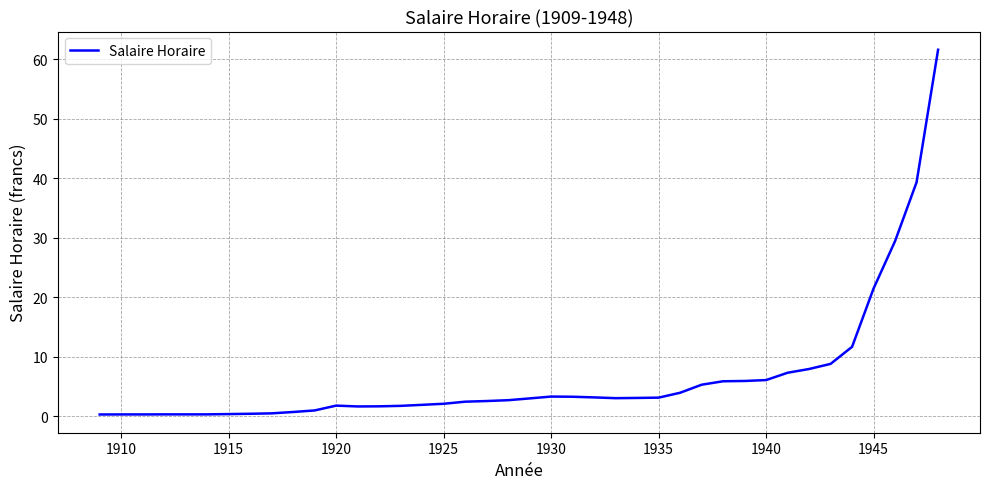

What is the difference between the maximum and minimum values?

61.3